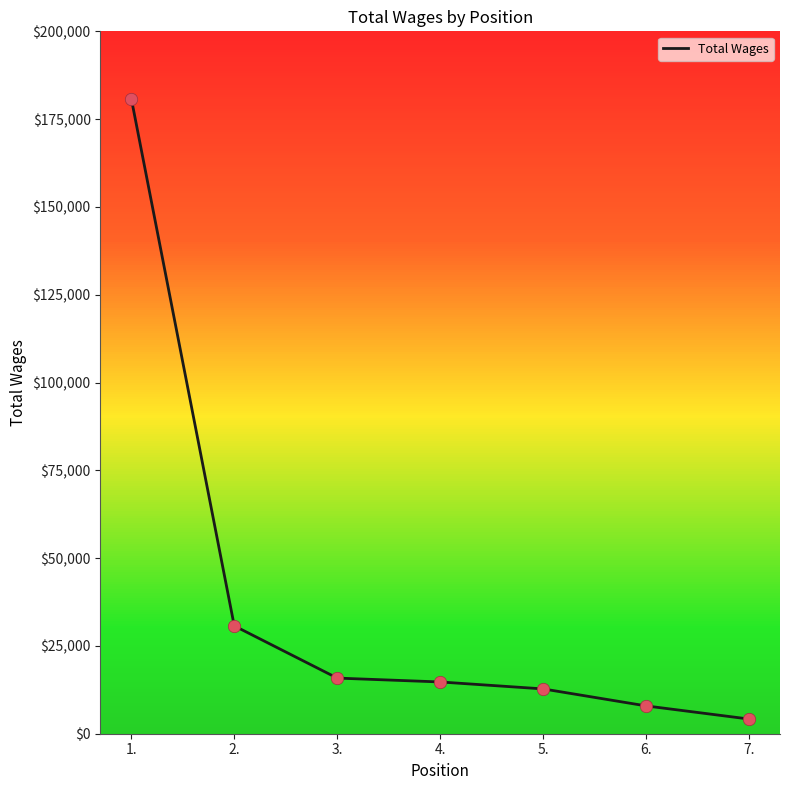

What is the change in value from 1. to 2.?

-150161